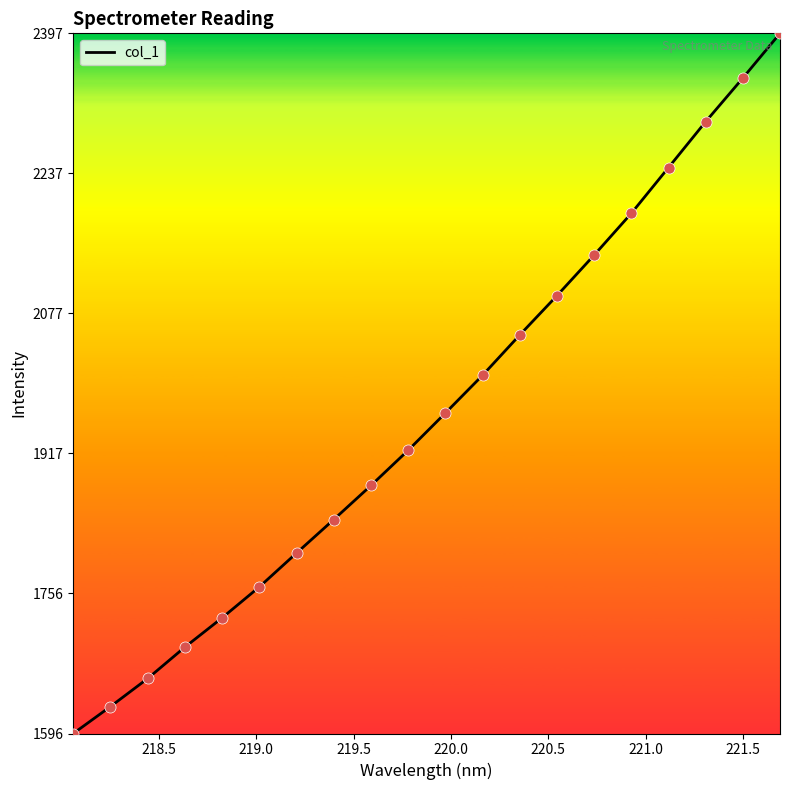

What is the maximum value shown in the chart?

2397.4